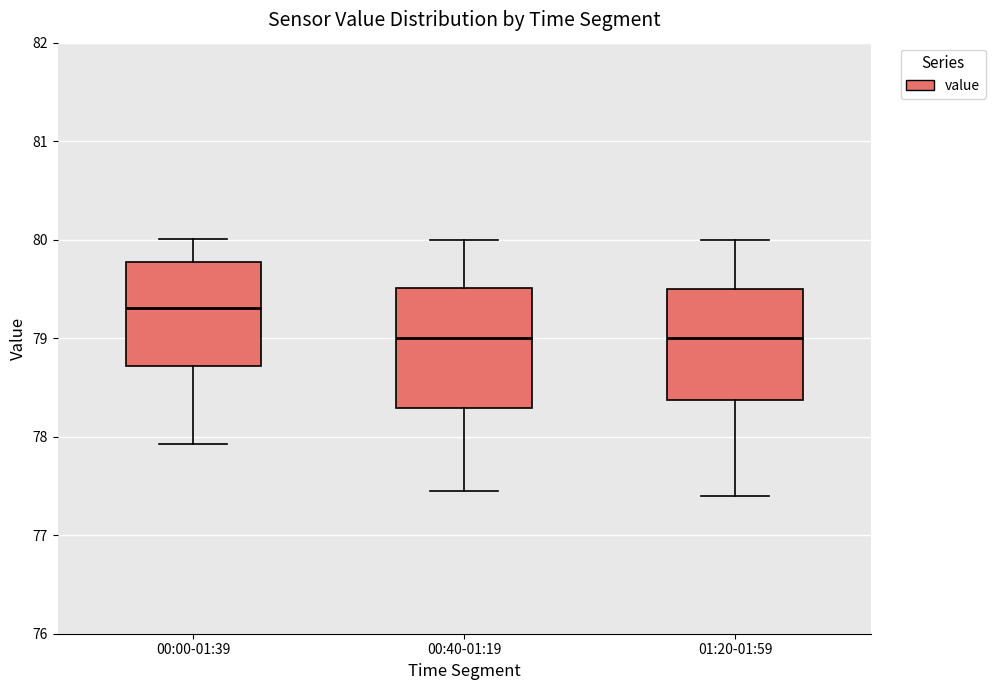

Reading left to right, read every box against the y-axis: the position of its median line, the range the box covers, and the ends of its whiskers. The values are not printed on the chart, so give them approximately, as read against the axis.

00:00-01:39: median 79.3, box 78.7 to 79.8, whiskers 77.9 to 80.0
00:40-01:19: median 79.0, box 78.3 to 79.5, whiskers 77.5 to 80.0
01:20-01:59: median 79.0, box 78.4 to 79.5, whiskers 77.4 to 80.0